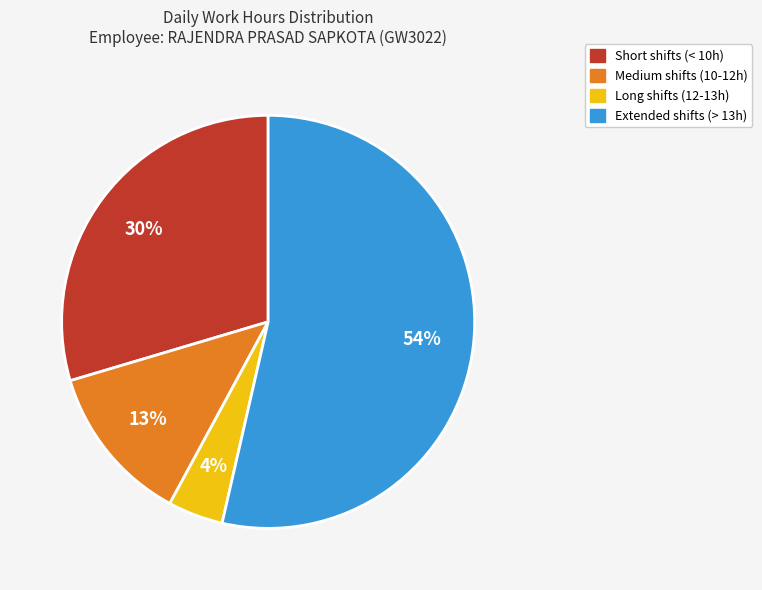

To the nearest percent, what is the average slice percentage?

25%